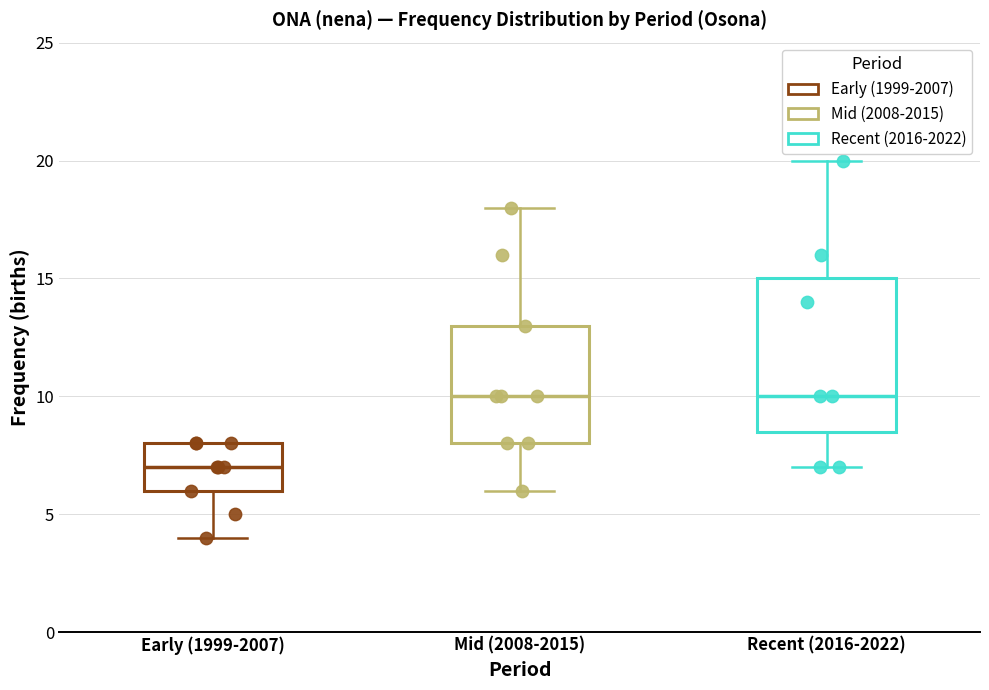

Where is the lower edge of the box for Recent (2016-2022) on the y-axis? The values are not printed on the chart, so give them approximately, as read against the axis.

8.5